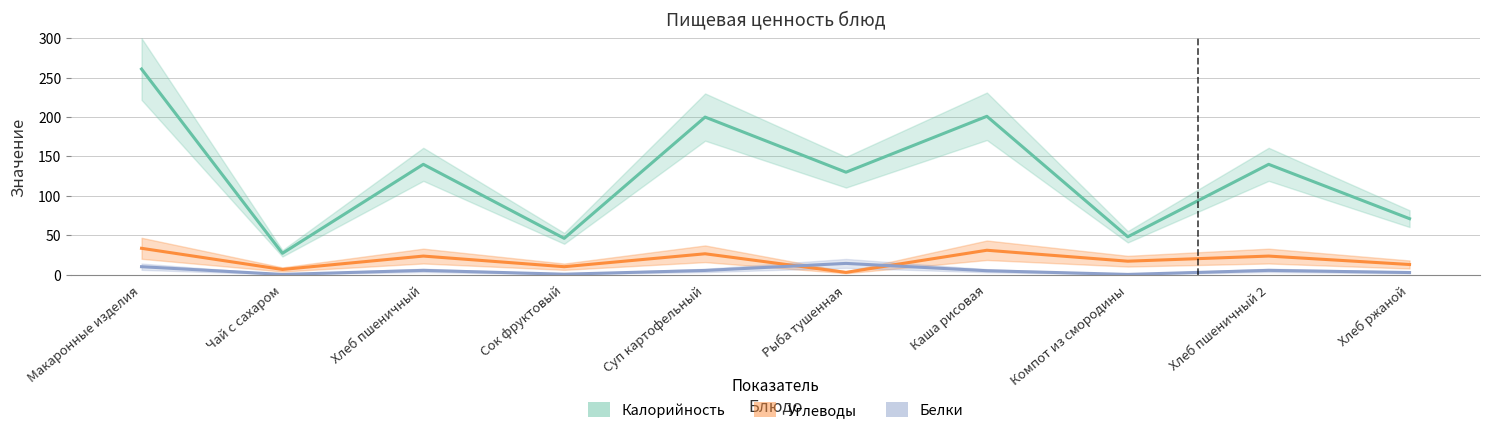

Between Чай с сахаром and Рыба тушенная, which is larger?

Рыба тушенная